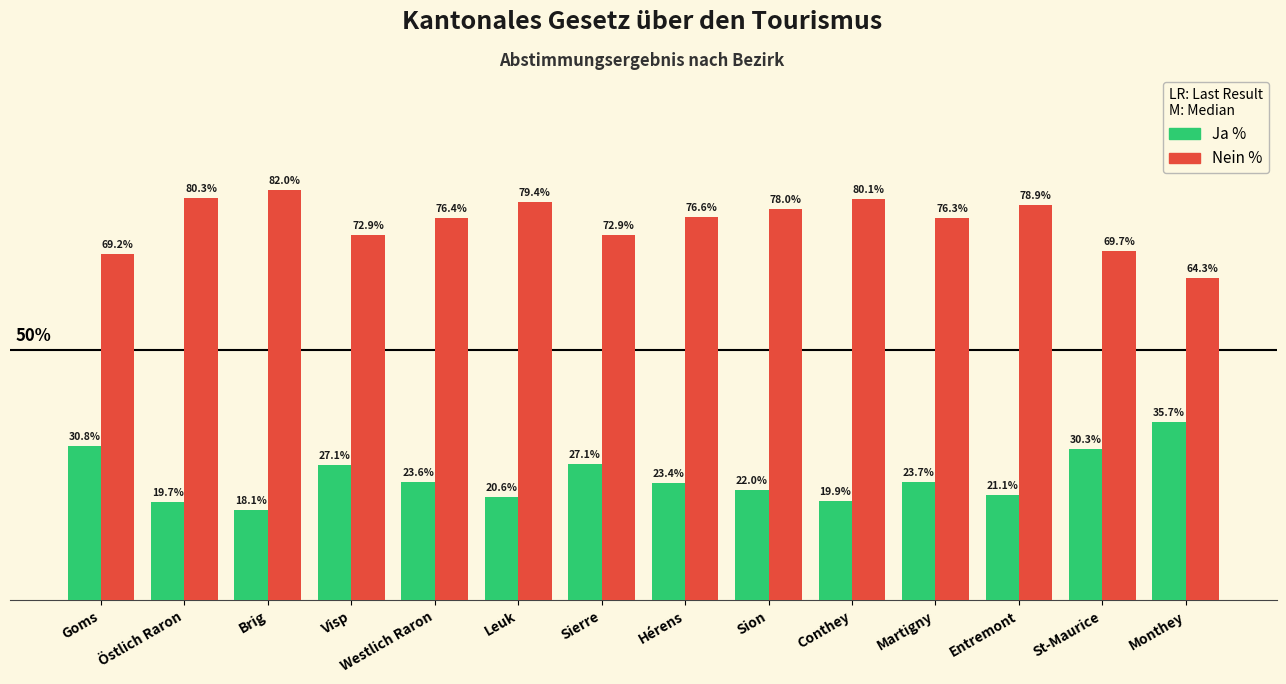

Which series has the largest total across all categories?

Nein %